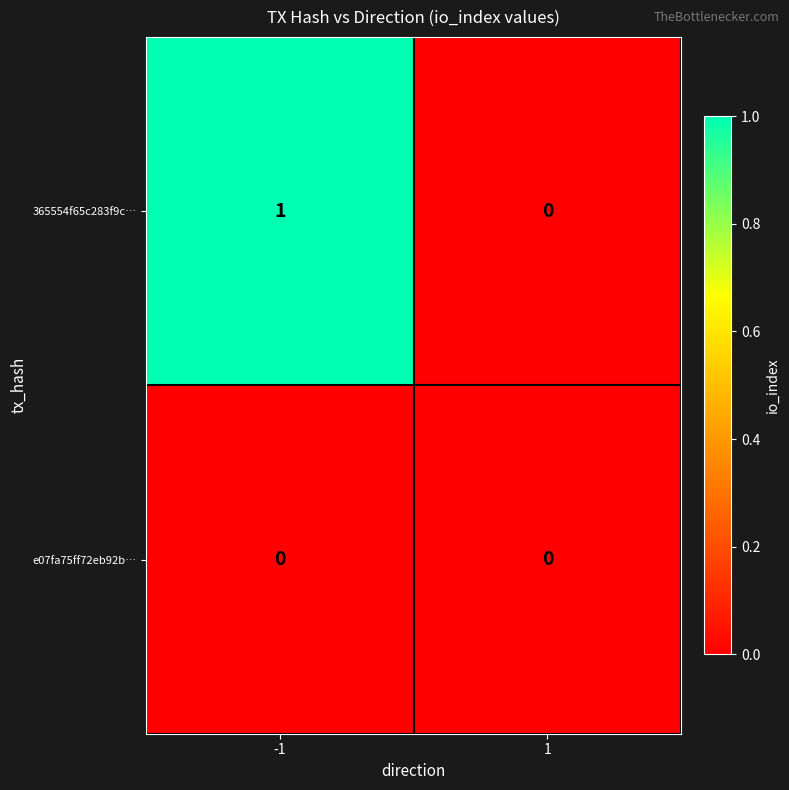

Which series has the largest total across all categories?

365554f65c283f9c…